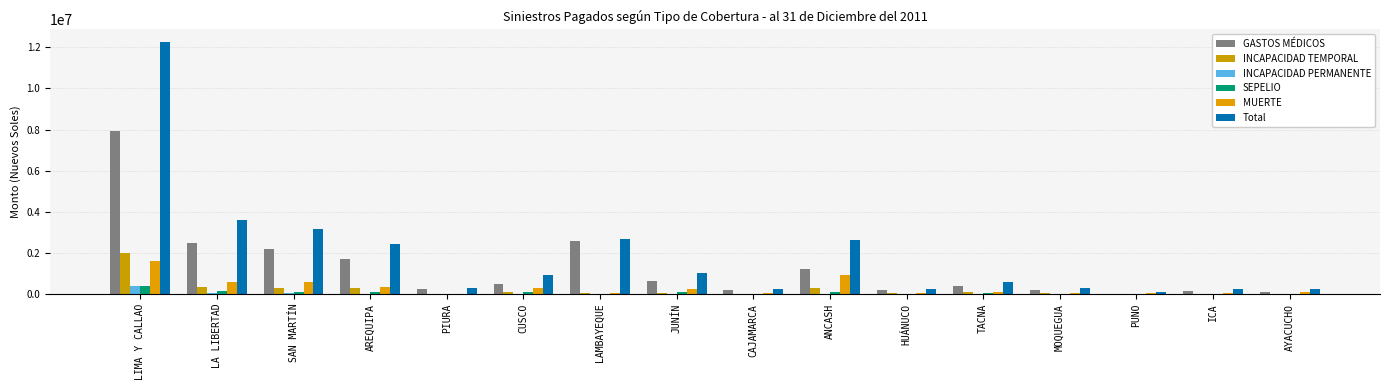

How many data points in INCAPACIDAD TEMPORAL are above 44972?

8